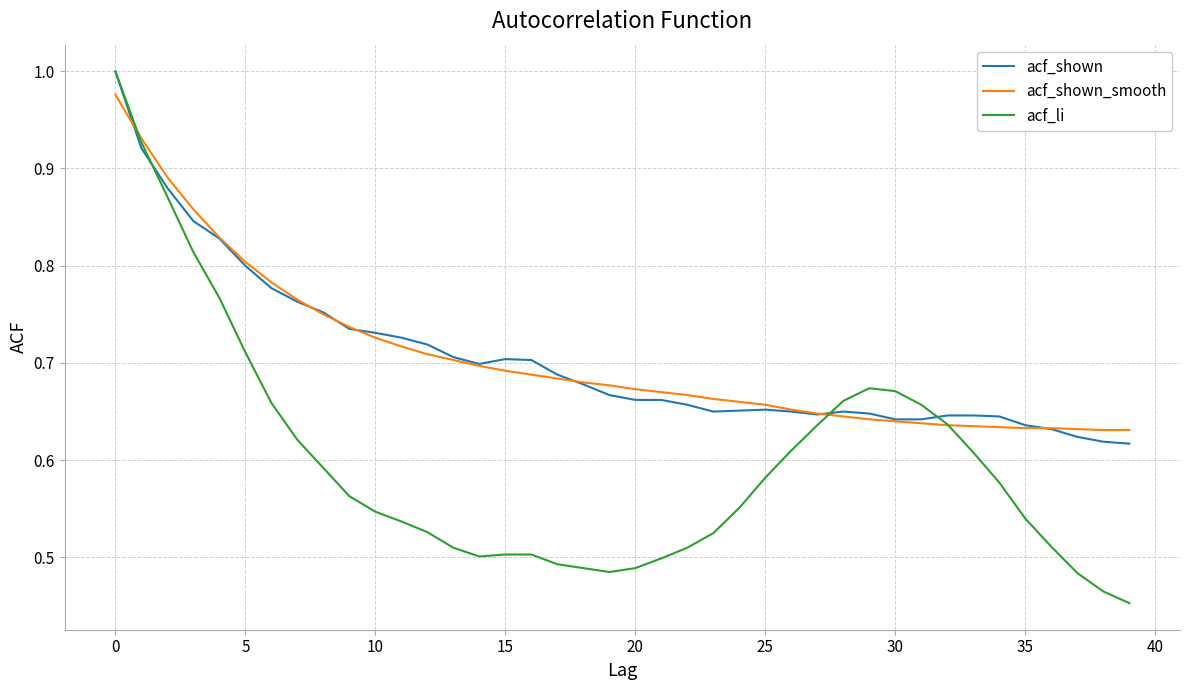

Which series has the widest spread of values?

acf_li